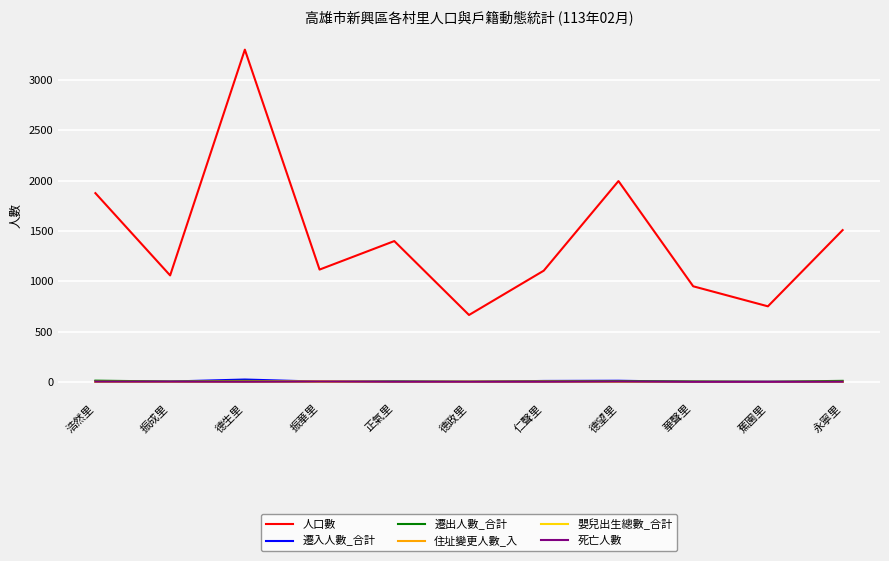

What is the greatest value displayed?

3300